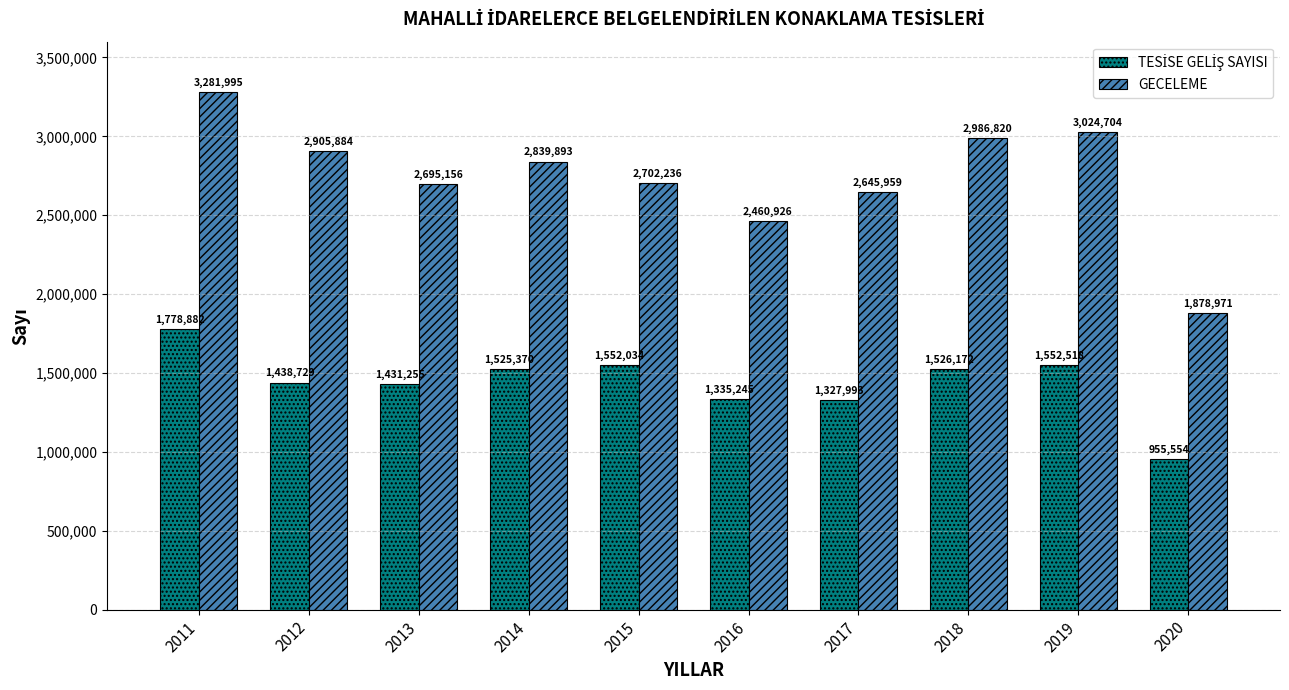

Which category has the lowest value in the GECELEME series?

2020